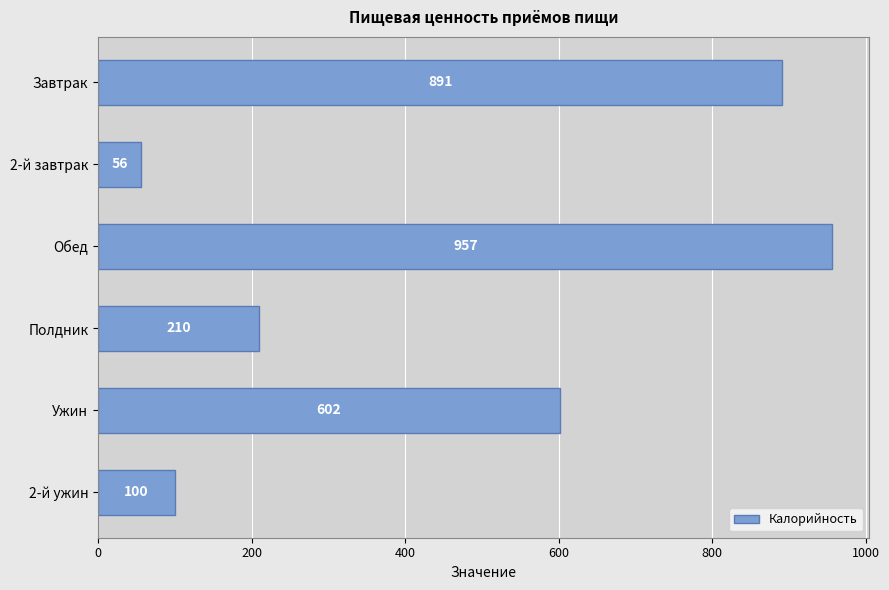

True or false: the data shows 65.3 at Полдник.

False